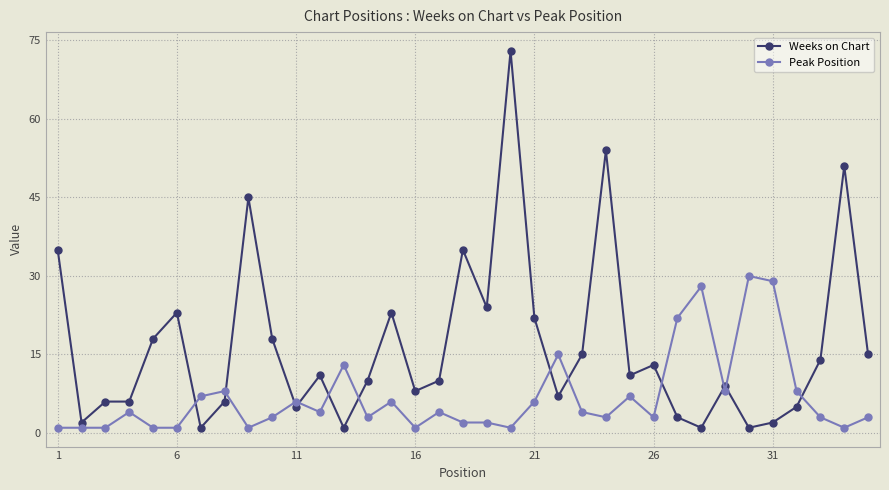

How many data points in Weeks on Chart are less than 11?

17